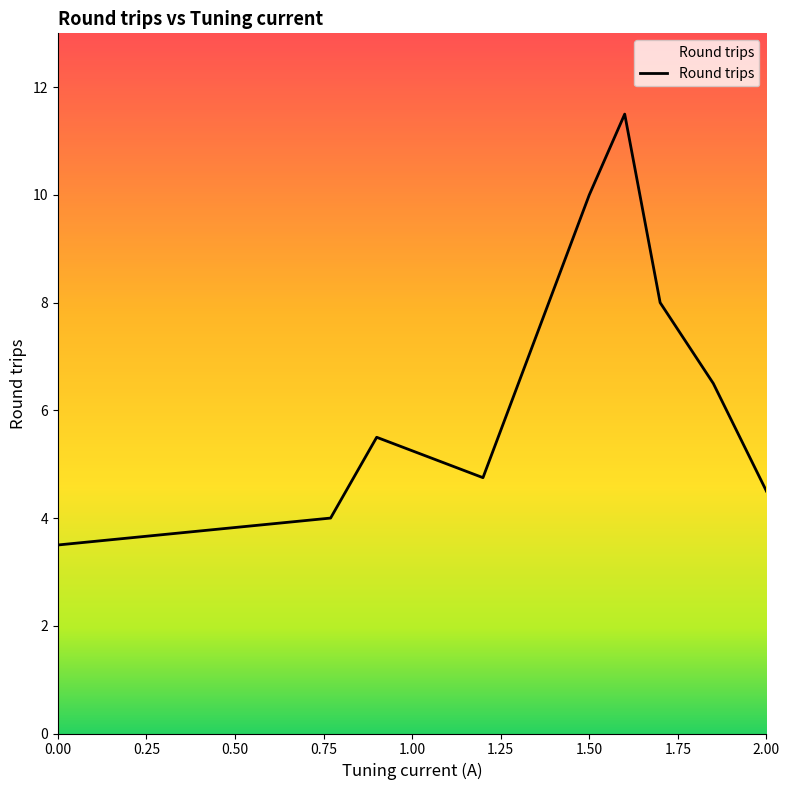

Rank the categories by value from lowest to highest.

0.0, 0.77, 2.0, 1.2, 0.9, 1.85, 1.7, 1.5, 1.6